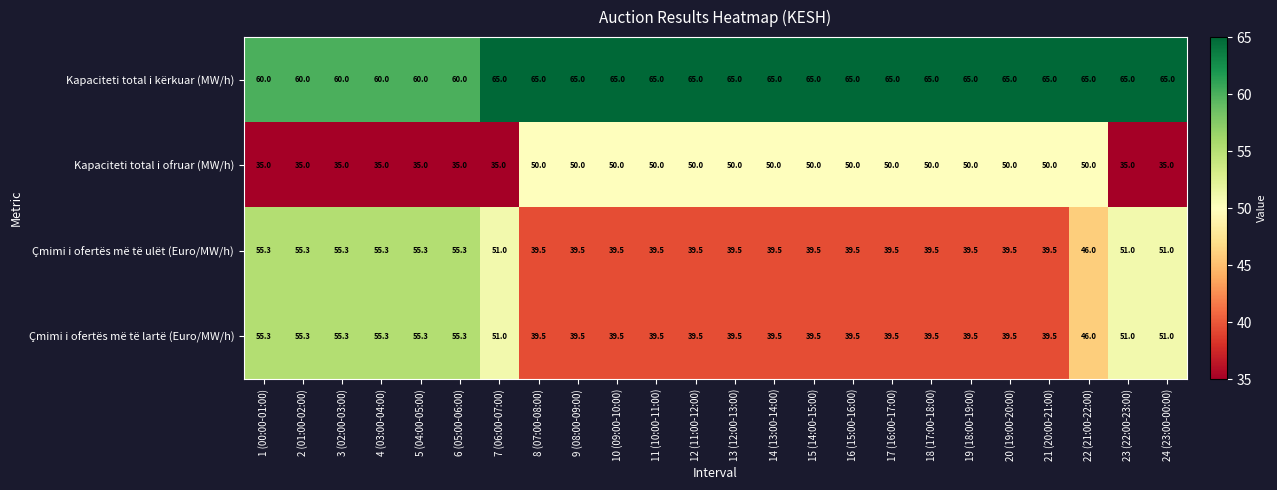

What is the sum of all Çmimi i ofertës më të lartë (Euro/MW/h) values?

1083.8